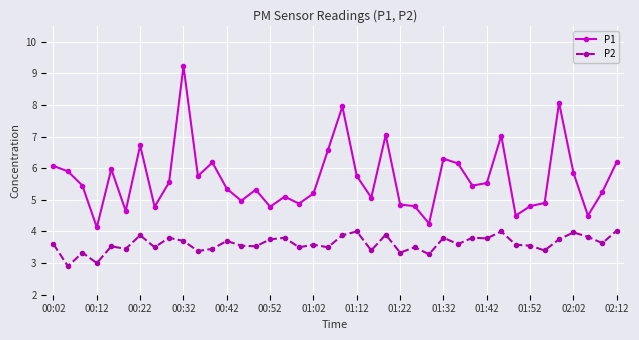

List the series in order of their peak value, highest first.

P1, P2